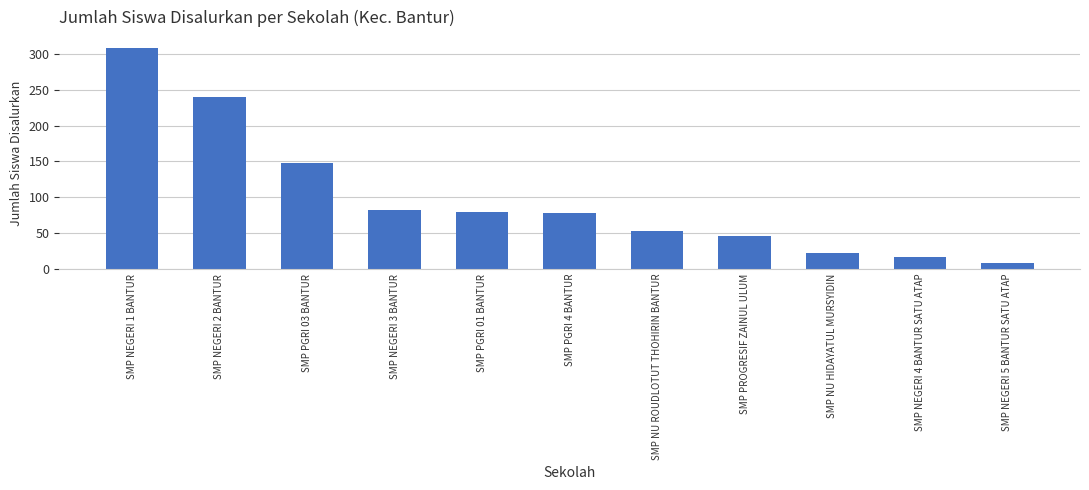

Count the number of categories in the chart.

11